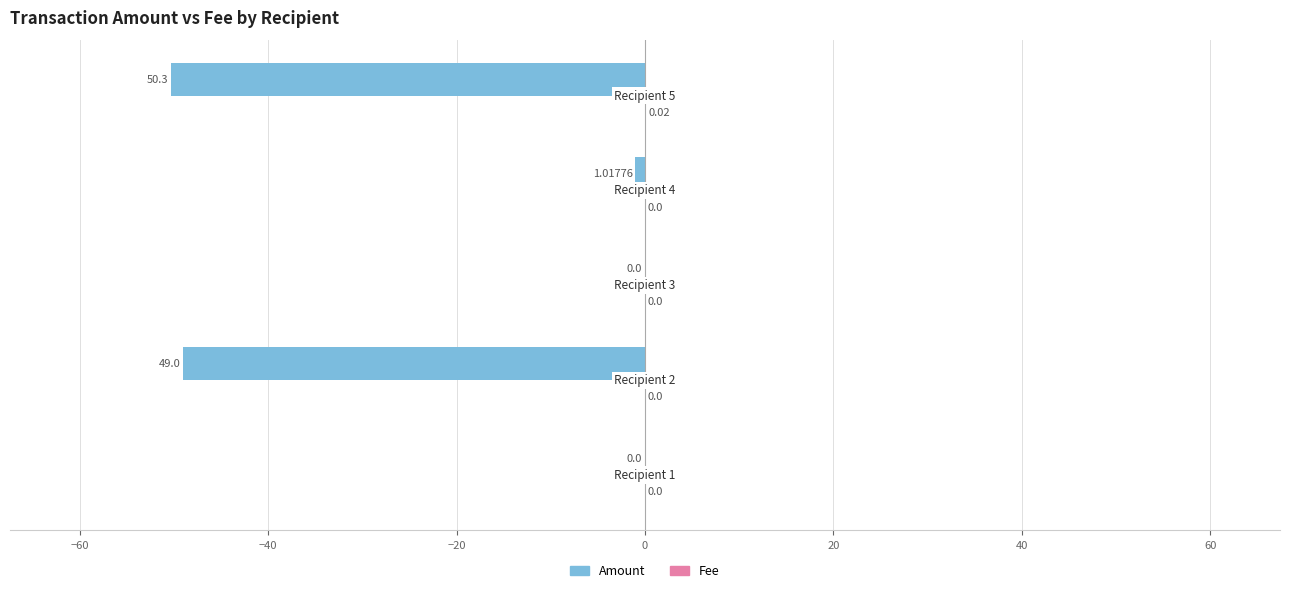

What is the sum of all Amount values?

-100.3